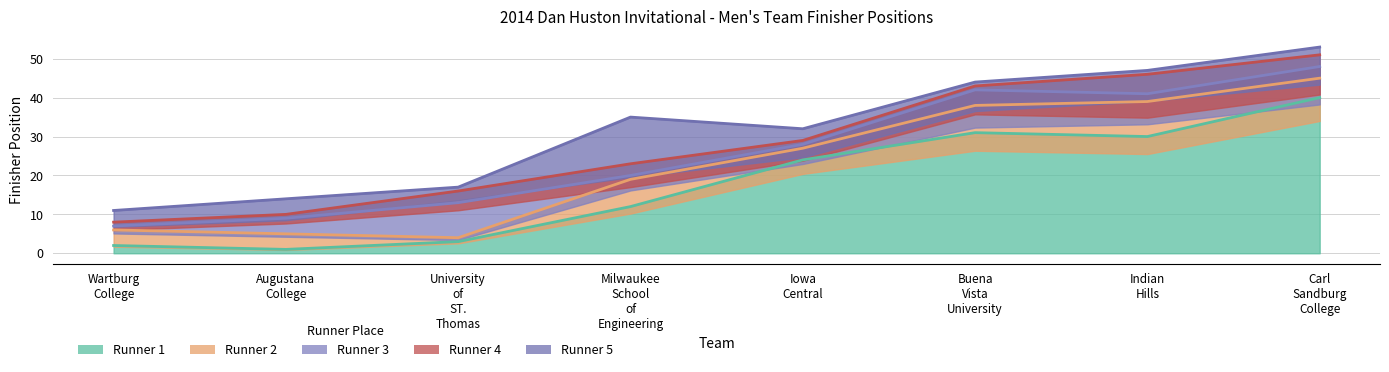

What are all the series names shown in the legend?

Runner 1, Runner 2, Runner 3, Runner 4, Runner 5